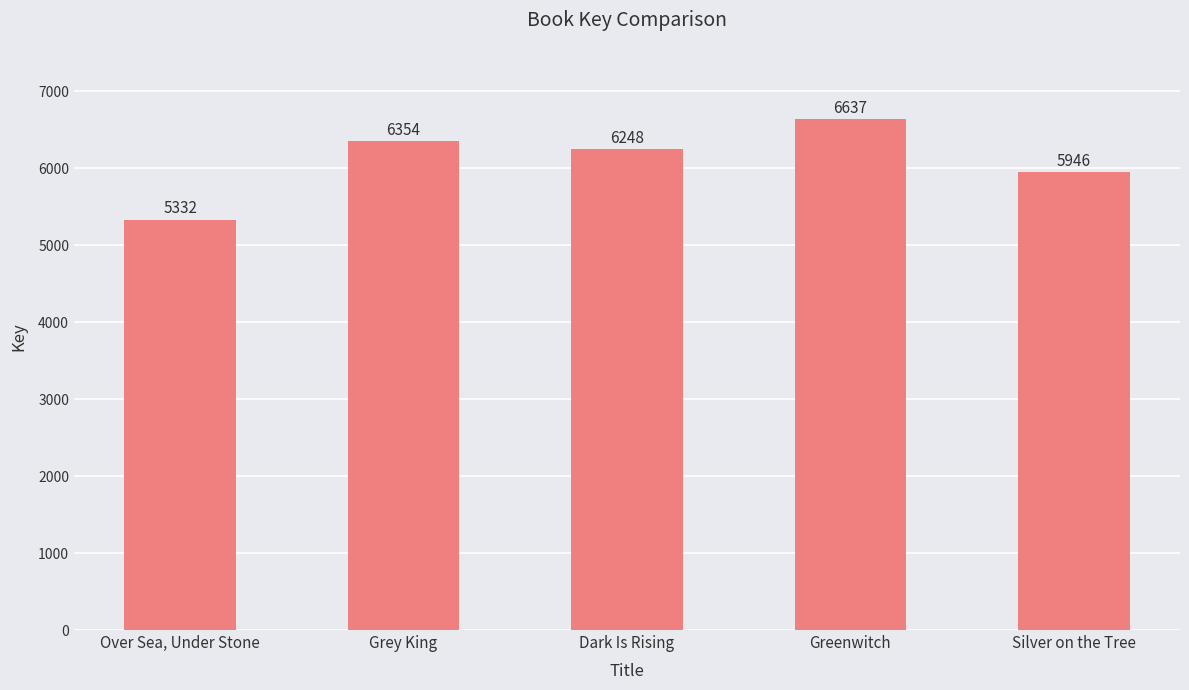

Rank the categories by value from lowest to highest.

Over Sea, Under Stone, Silver on the Tree, Dark Is Rising, Grey King, Greenwitch